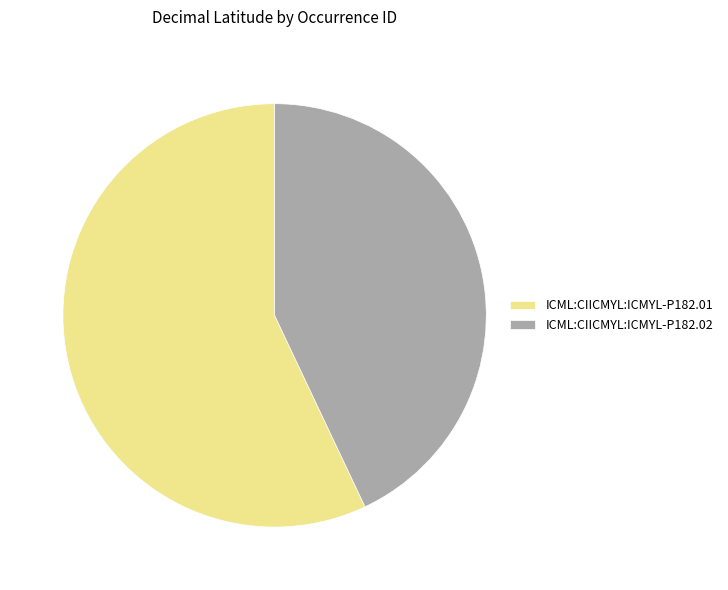

Between ICML:CIICMYL:ICMYL-P182.01 and ICML:CIICMYL:ICMYL-P182.02, which is larger?

ICML:CIICMYL:ICMYL-P182.01